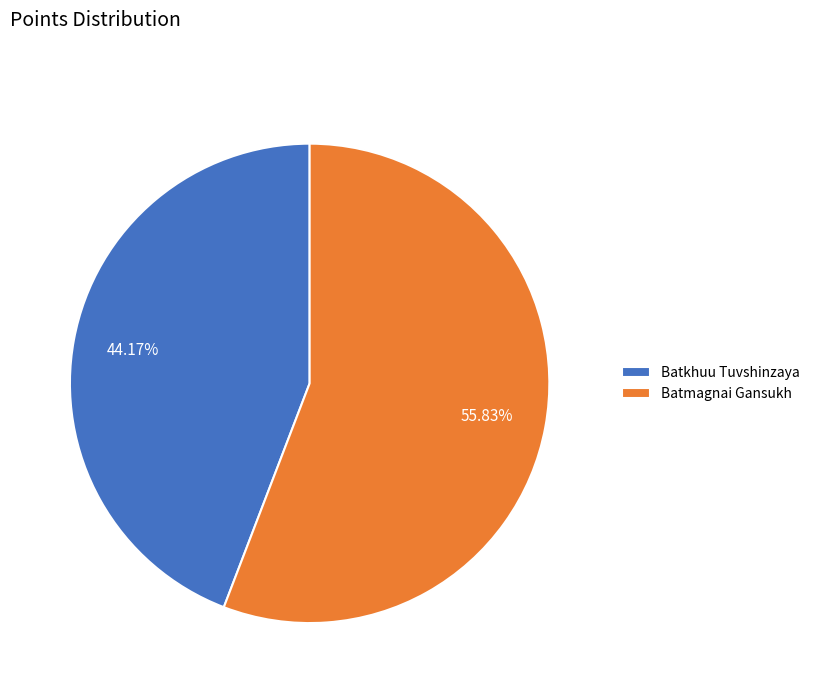

Is Batkhuu Tuvshinzaya the majority of the pie?

No